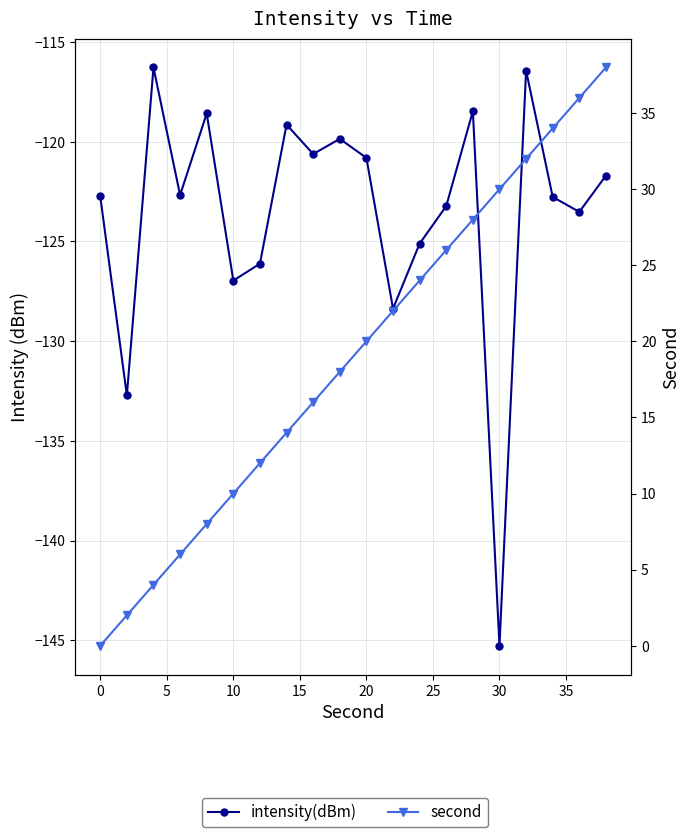

How many positive values does the second series have?

19